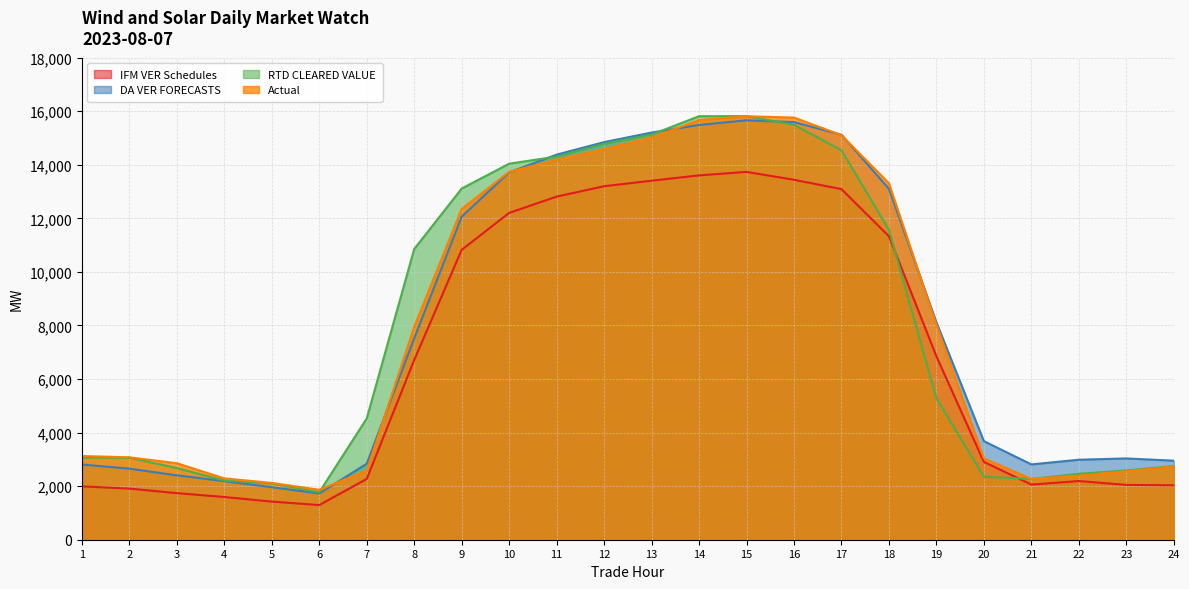

What is the sum of the DA VER FORECASTS values at 14 and 2?

18142.3